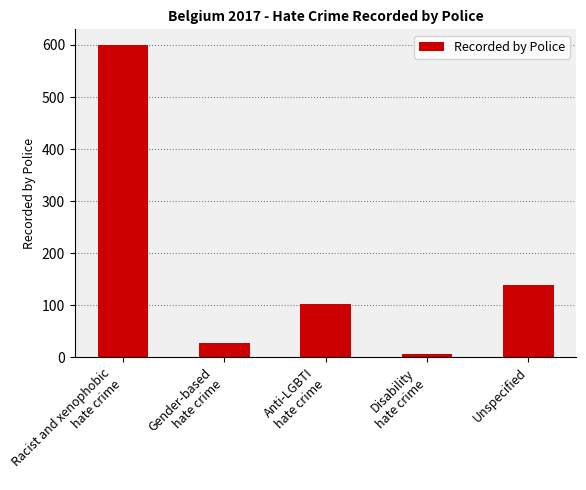

True or false: the data shows 193 at Unspecified.

False